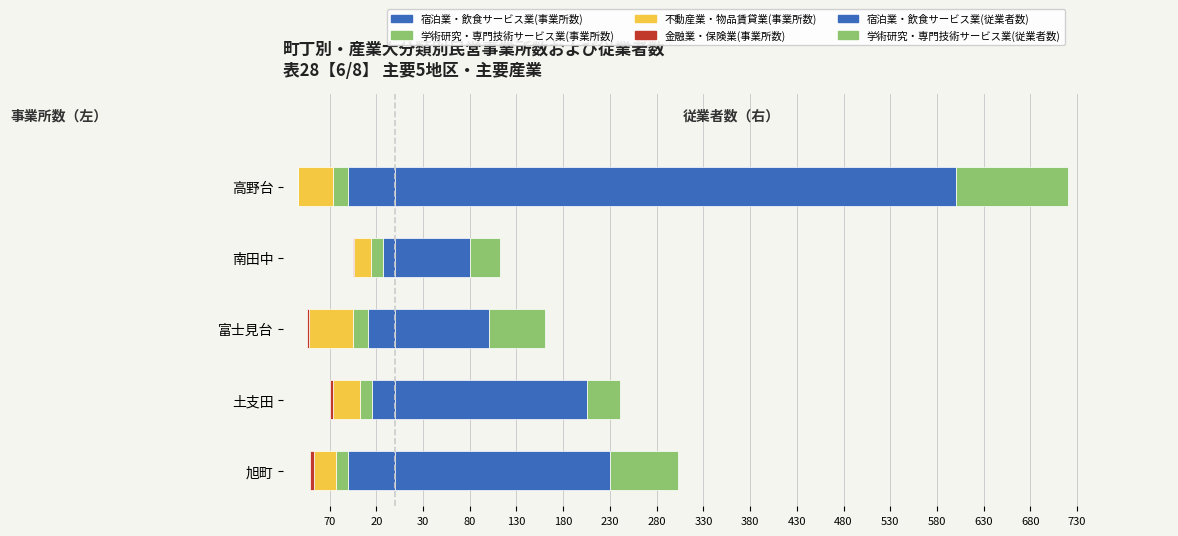

What is the difference between the maximum and minimum values in the 宿泊業・飲食サービス業(従業者数) series?

520